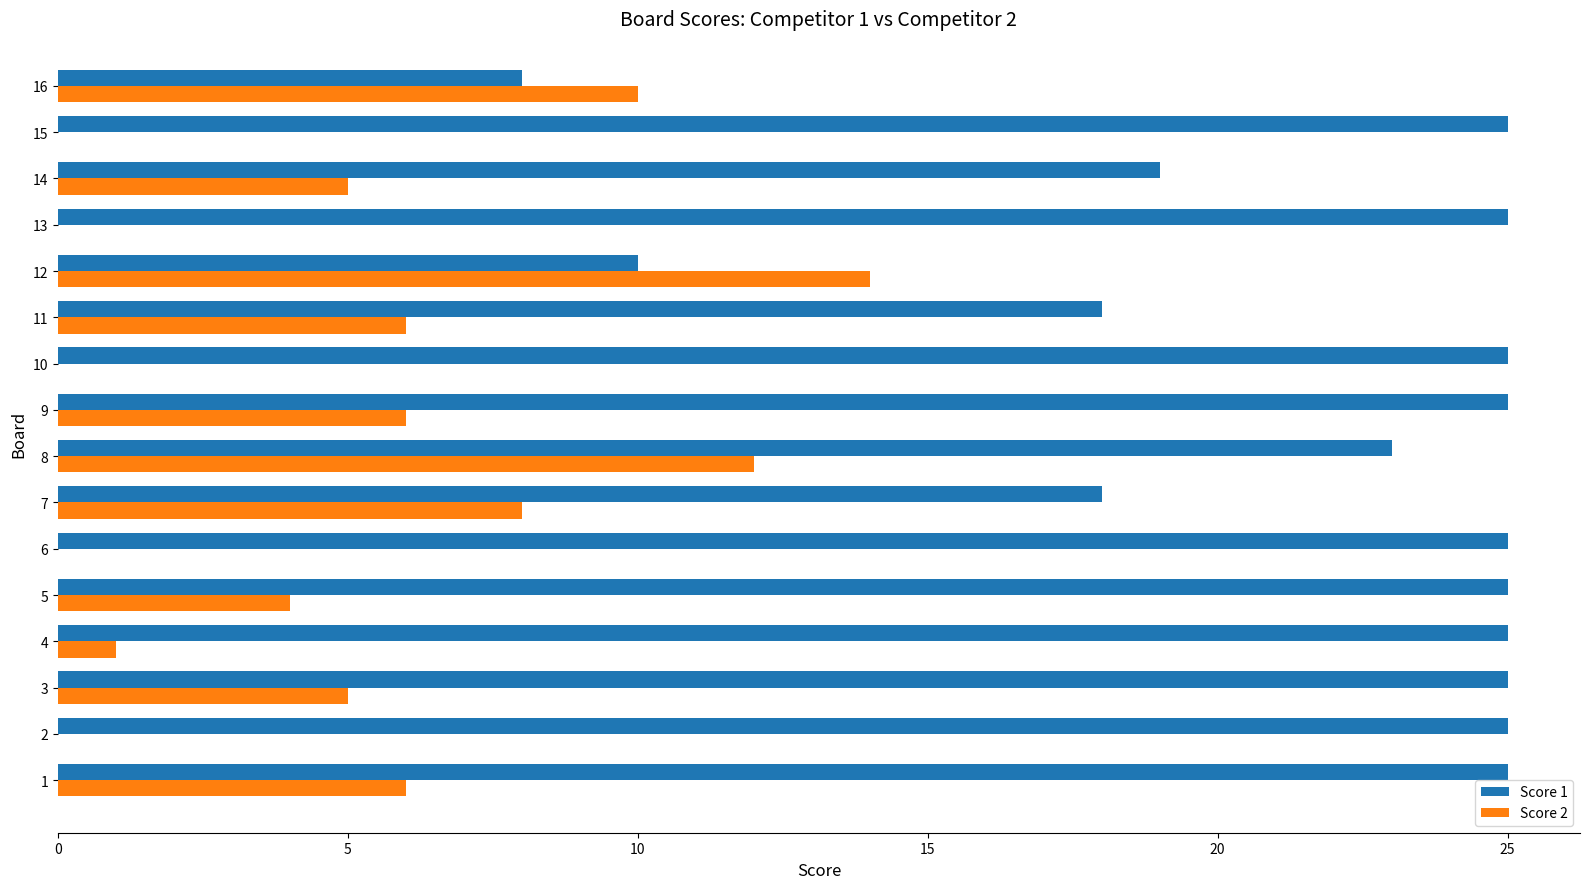

True or false: Score 2 has a value of 5 at 2.

False